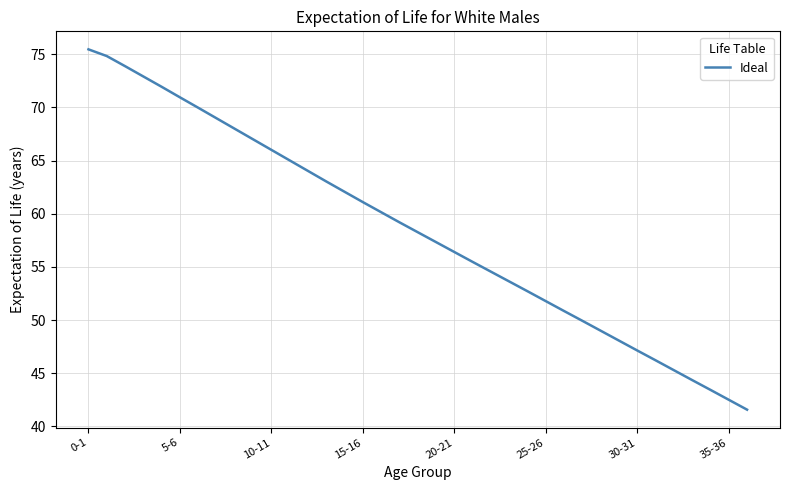

What is the minimum value shown in the chart?

41.6